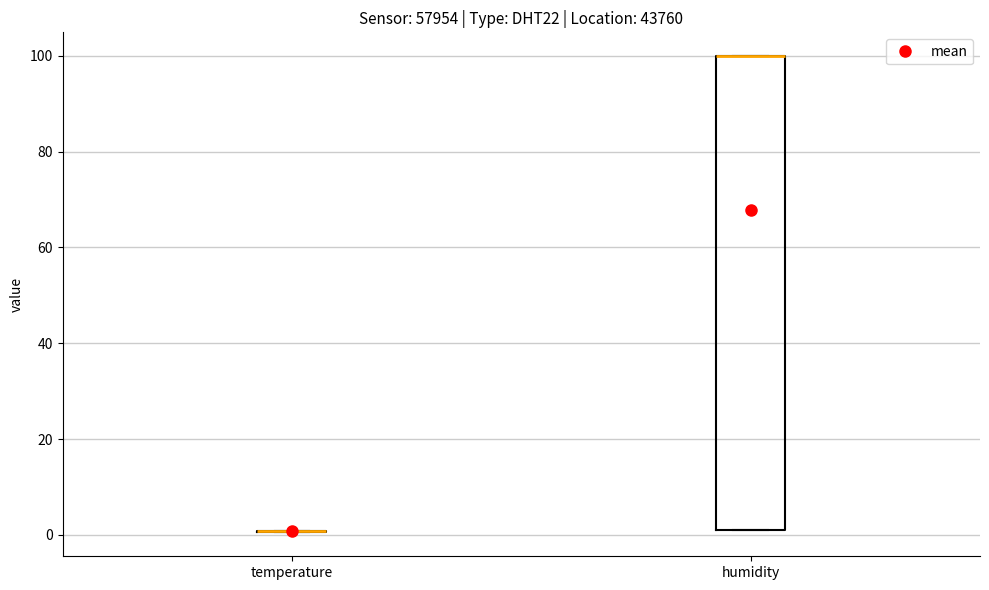

Where is the lower edge of the box for humidity on the y-axis? The values are not printed on the chart, so give them approximately, as read against the axis.

2